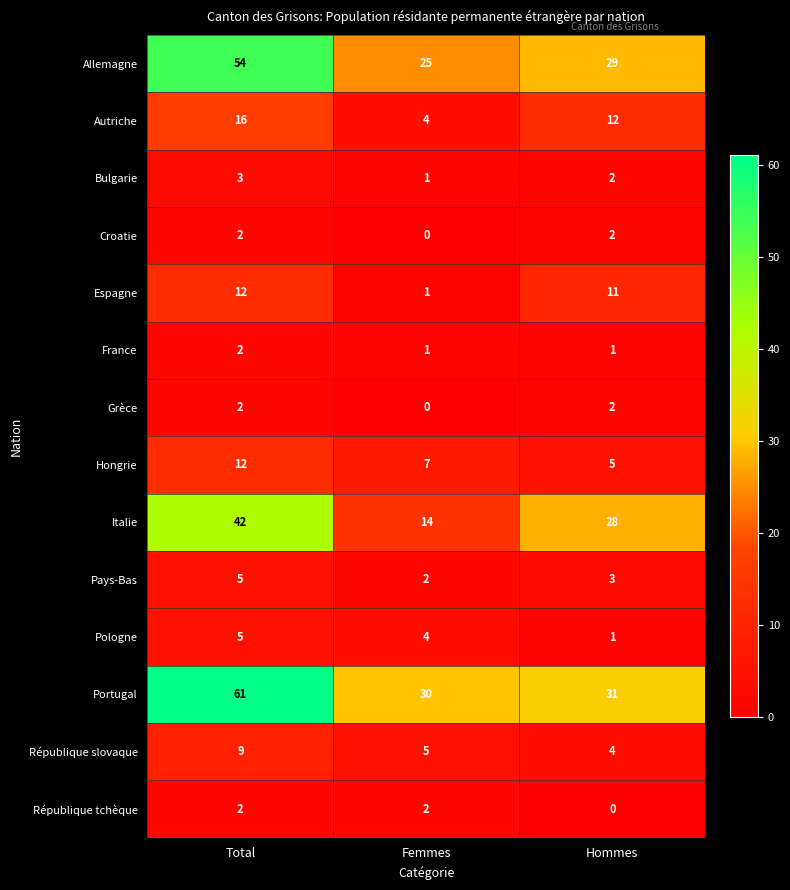

What is the average value of the Hongrie series?

8